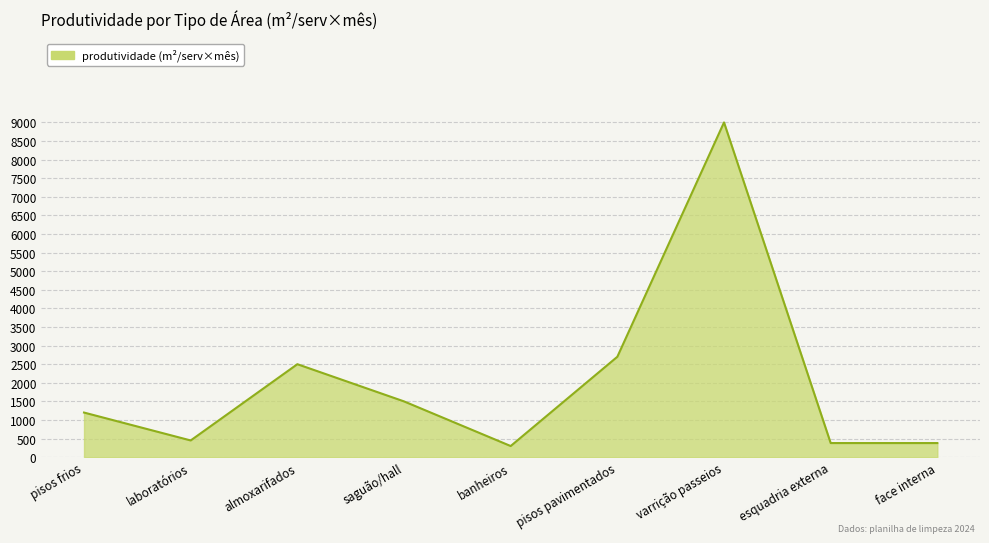

At which category does the chart reach its peak across all series?

varrição passeios